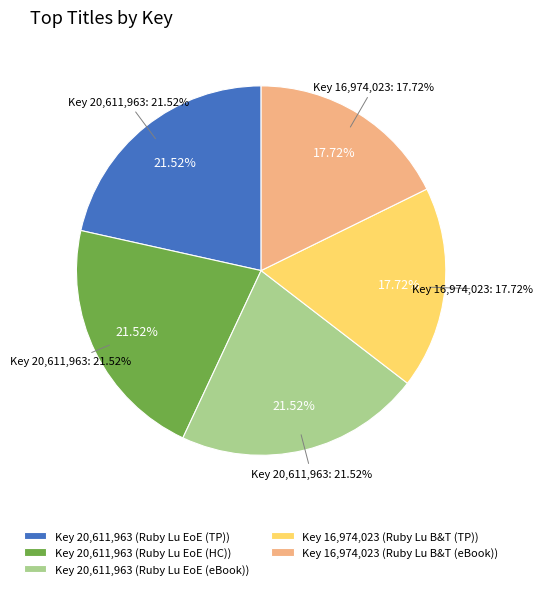

Does any single category account for the majority?

No